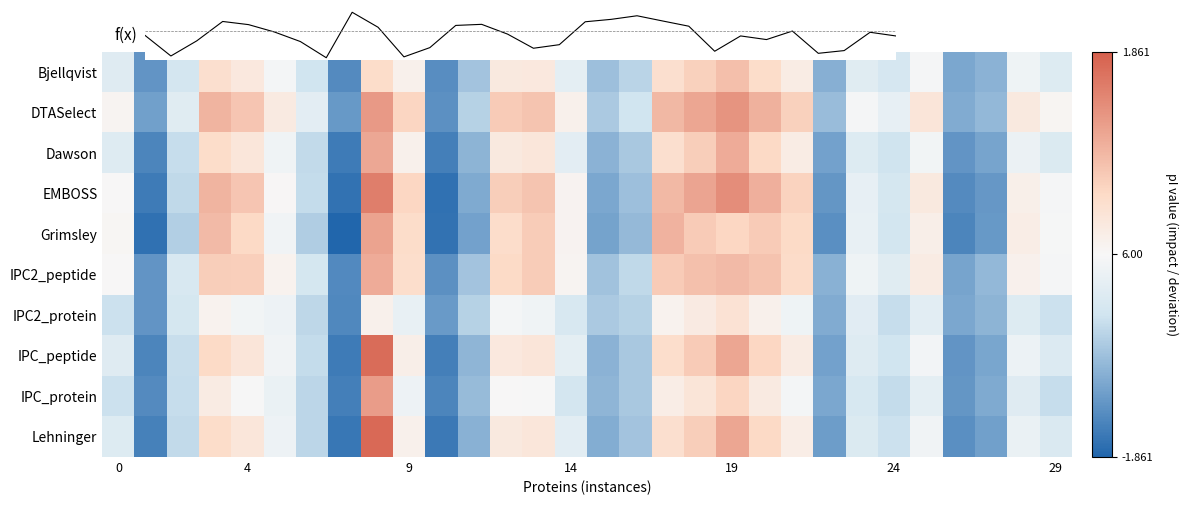

The Dawson series shows -0.1 at 0. True or false?

False